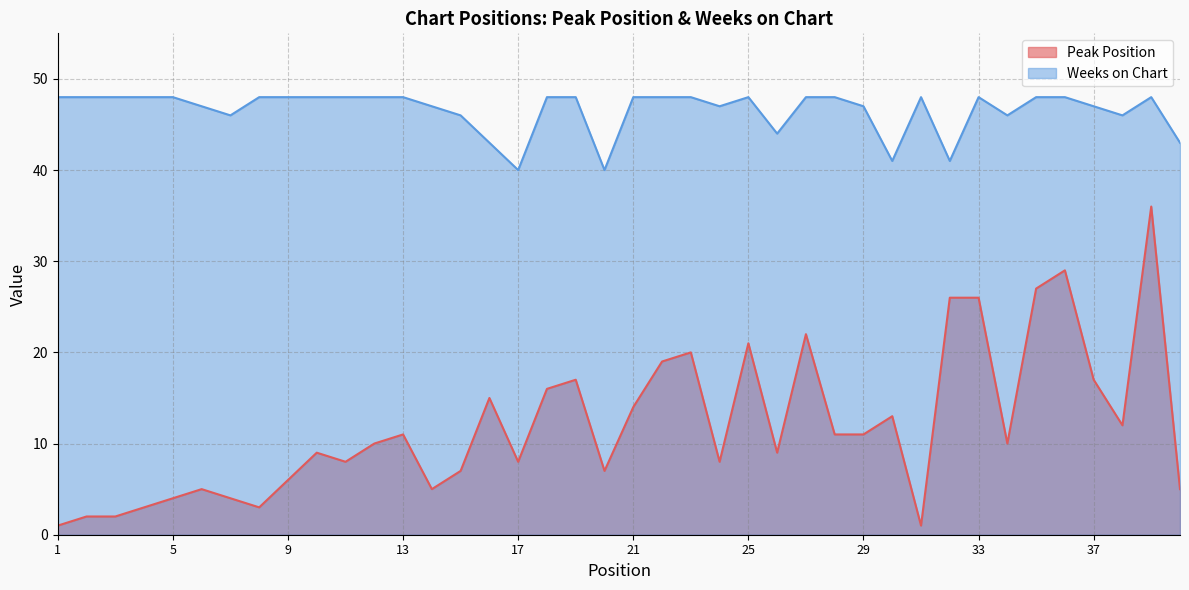

What is the total value across all series at 15?

53